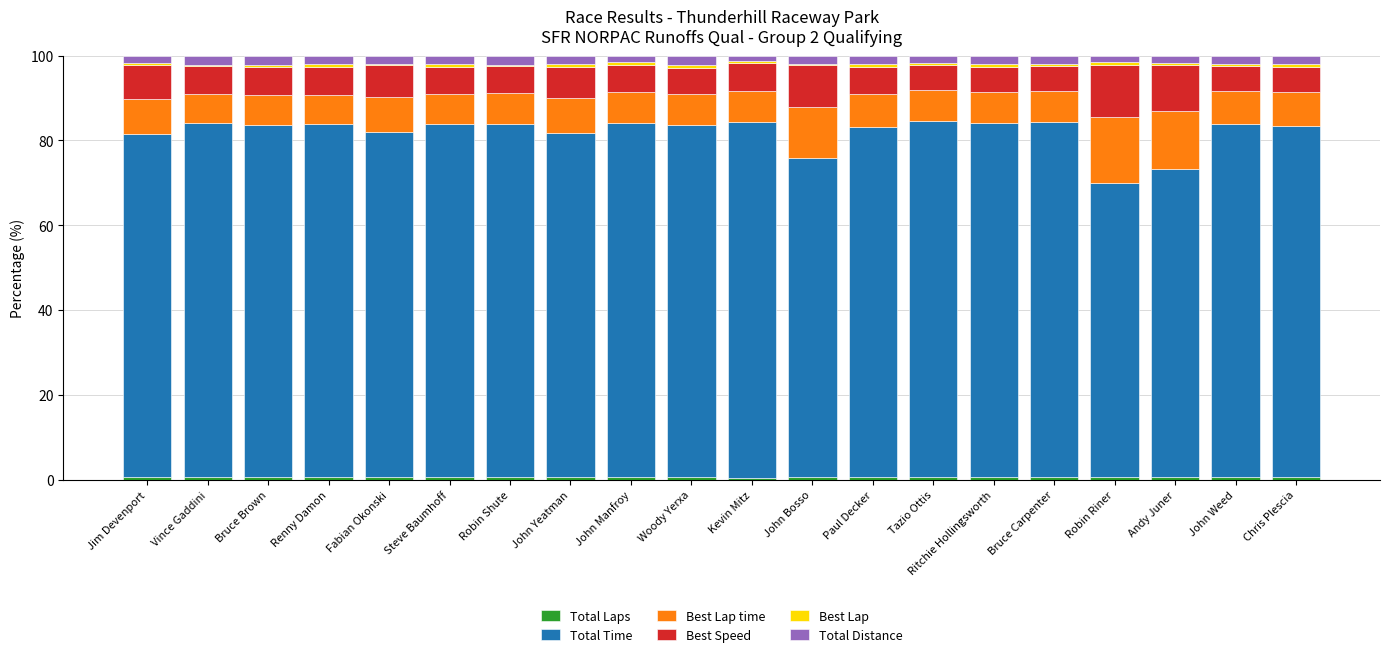

What is the label of the 15th bar from the right?

Steve Baumhoff